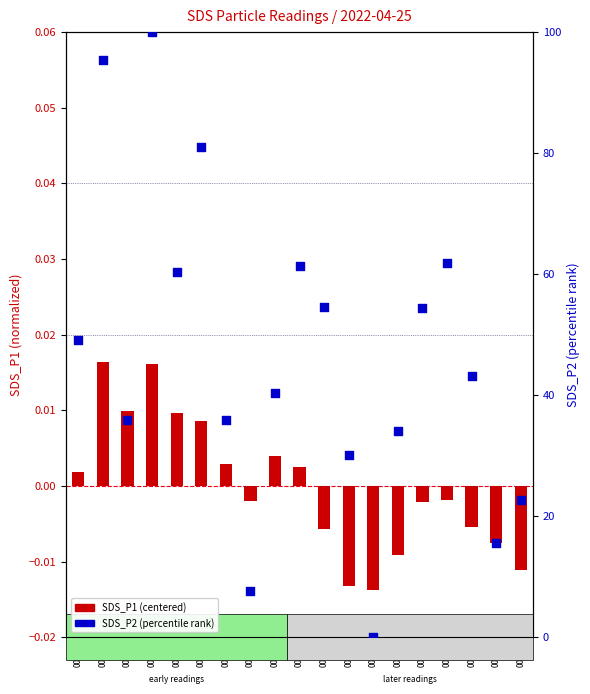

At which category is the sum across all series the highest?

00:08